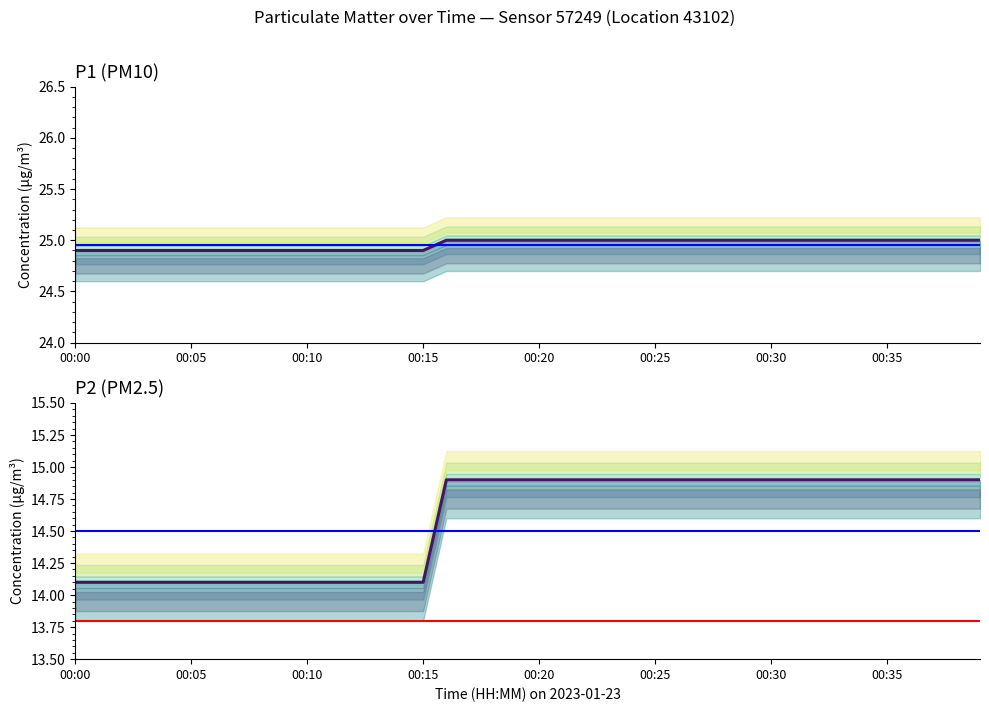

What is the value of the P2 point at the 17th from the left?

14.9